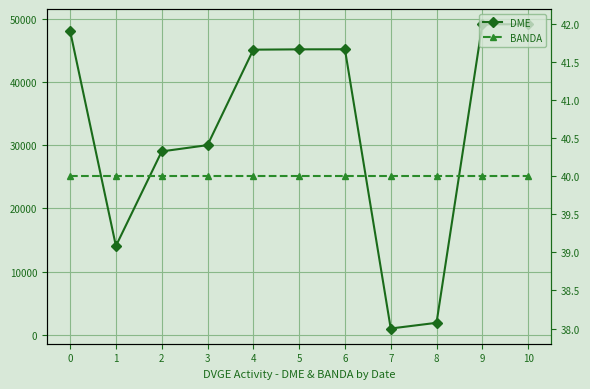

How many lines are shown in the chart?

2